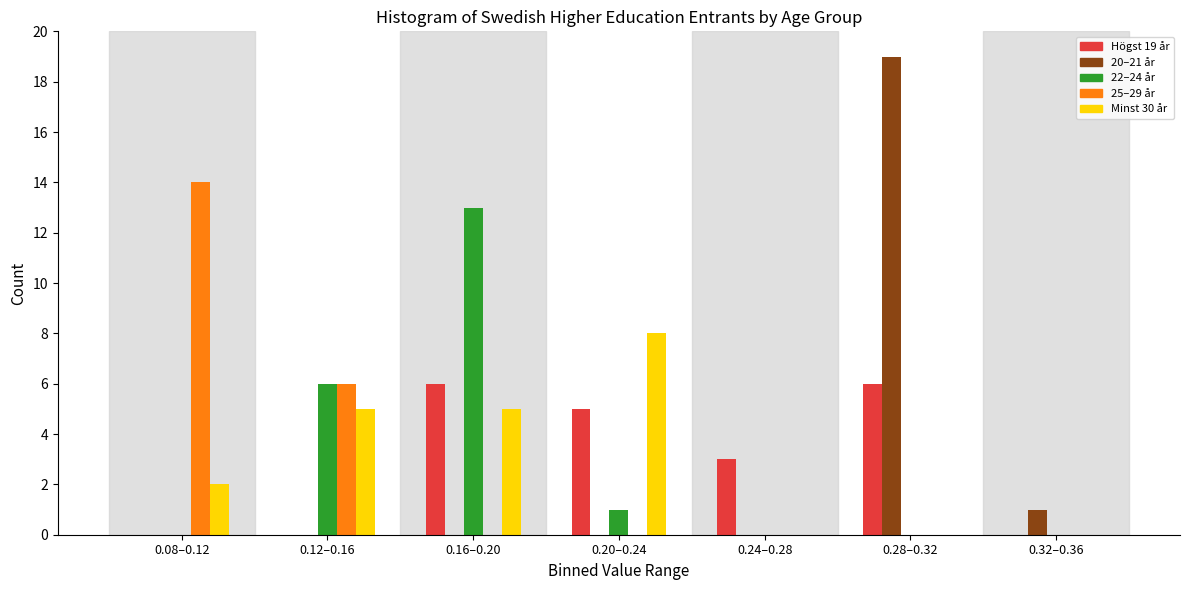

What is the sum of all 25–29 år values?

20